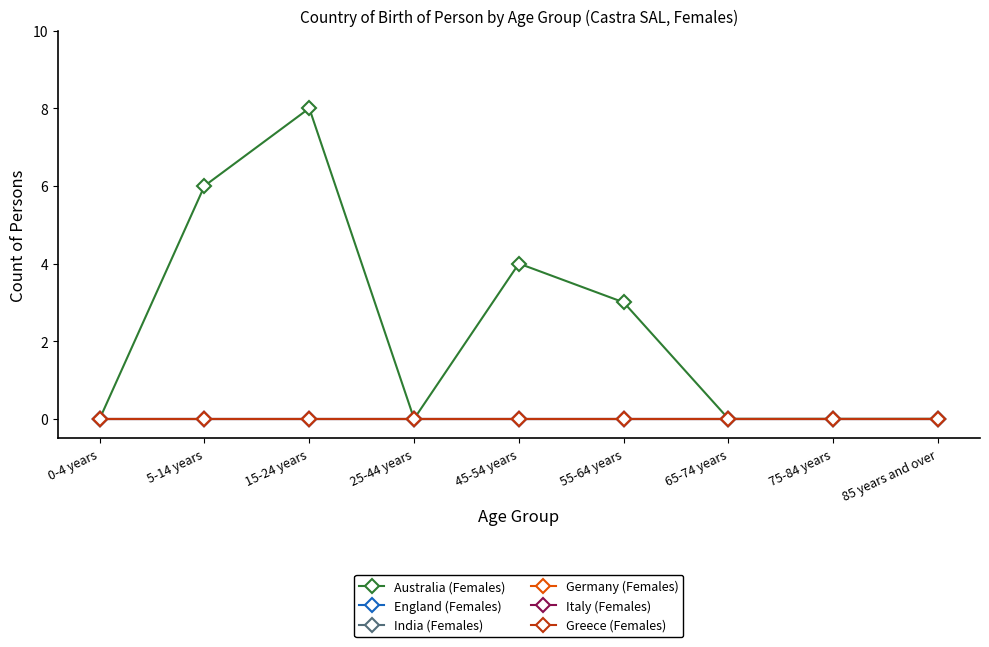

Does the chart have visible grid lines?

No